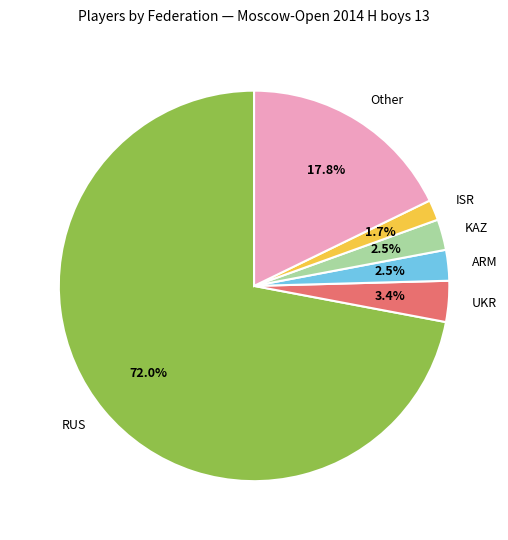

What is the ratio of the value at ARM to the value at Other?

0.1